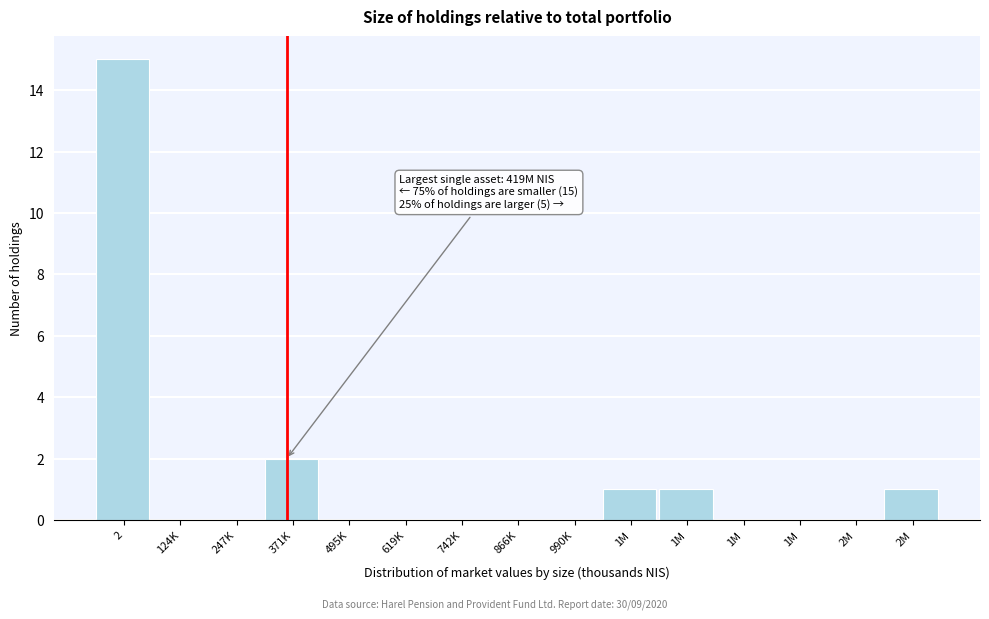

Count the number of data series in this chart.

1